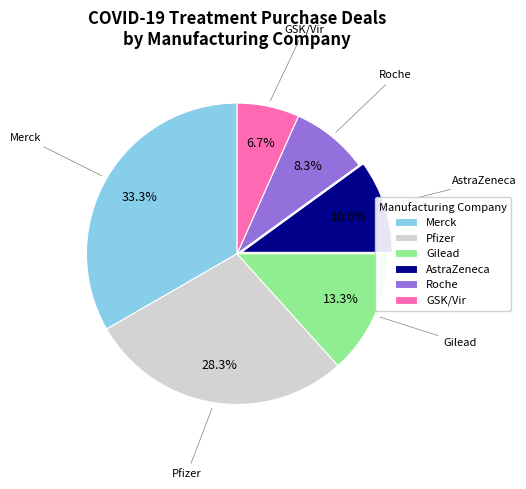

To the nearest percent, what is the average slice percentage?

17%